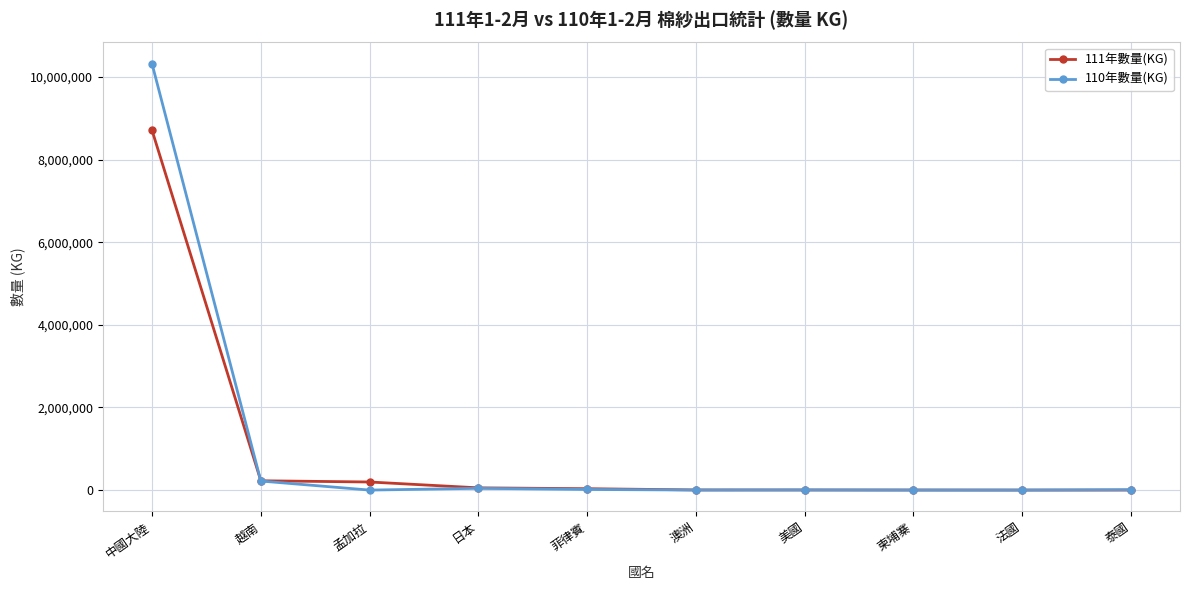

What value does the 111年數量(KG) series have at 泰國, to the nearest 10?

570